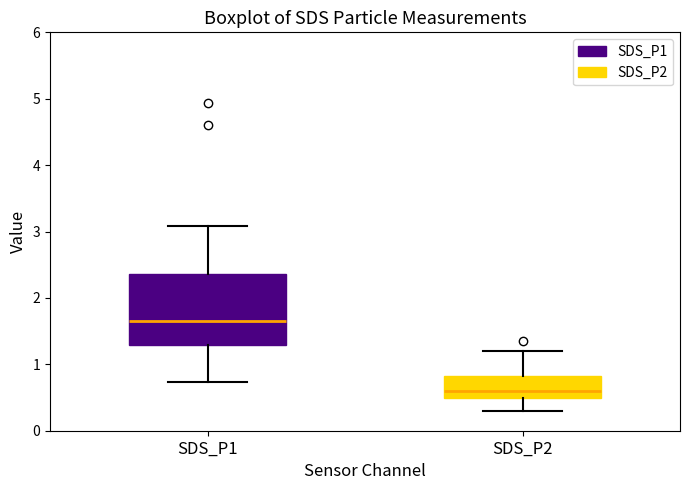

Comparing the boxes themselves (not the whiskers), which one is the tallest?

SDS_P1